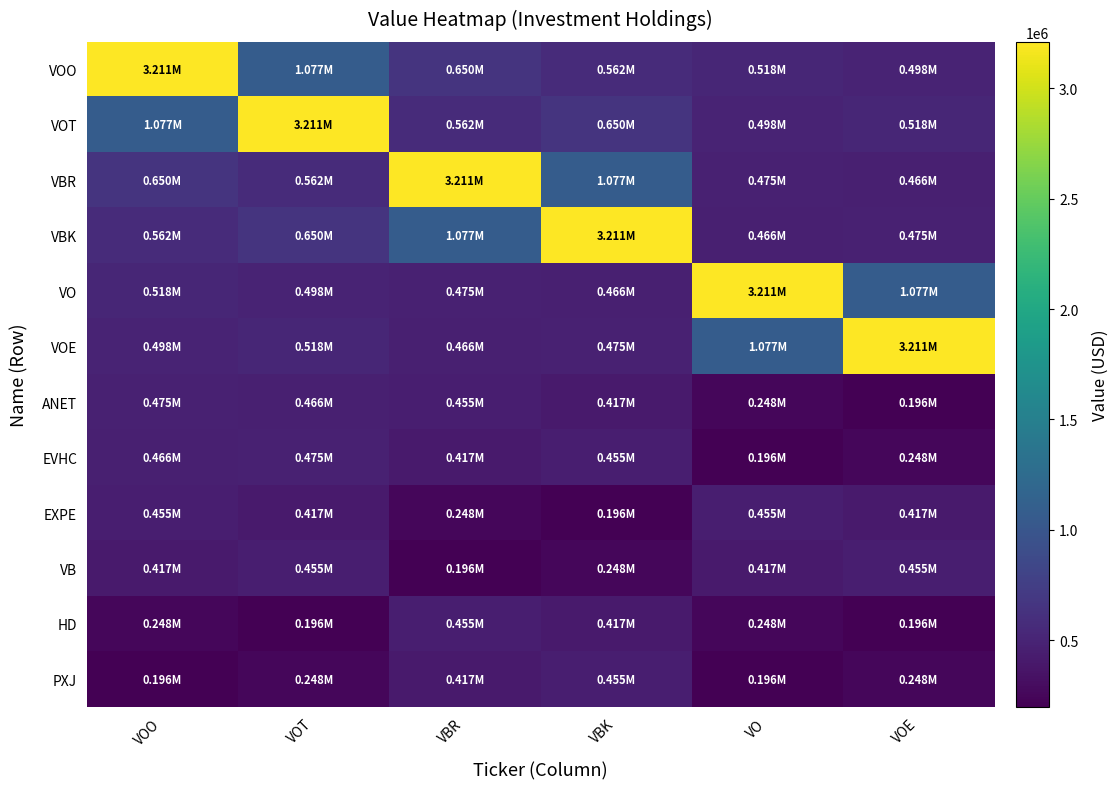

Between VBR and VO, which is larger?

VBR